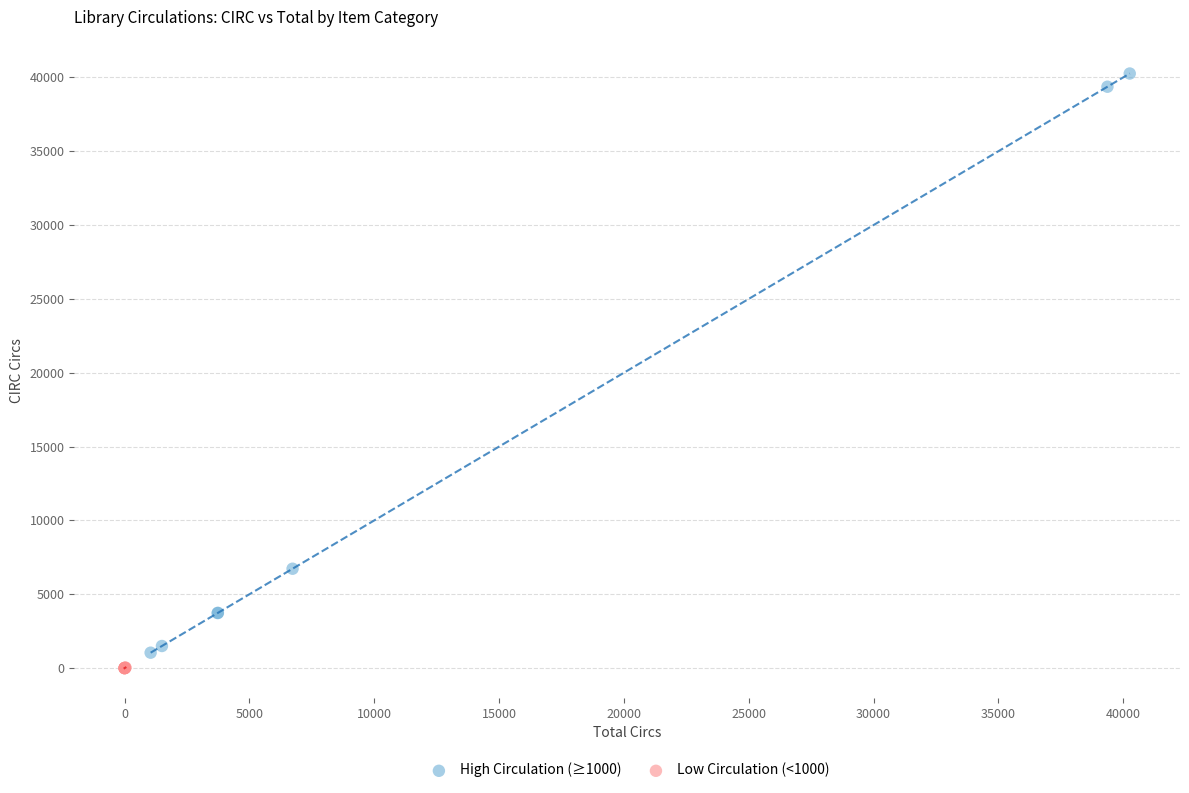

What are all the series names shown in the legend?

High Circulation (≥1000), Low Circulation (<1000)